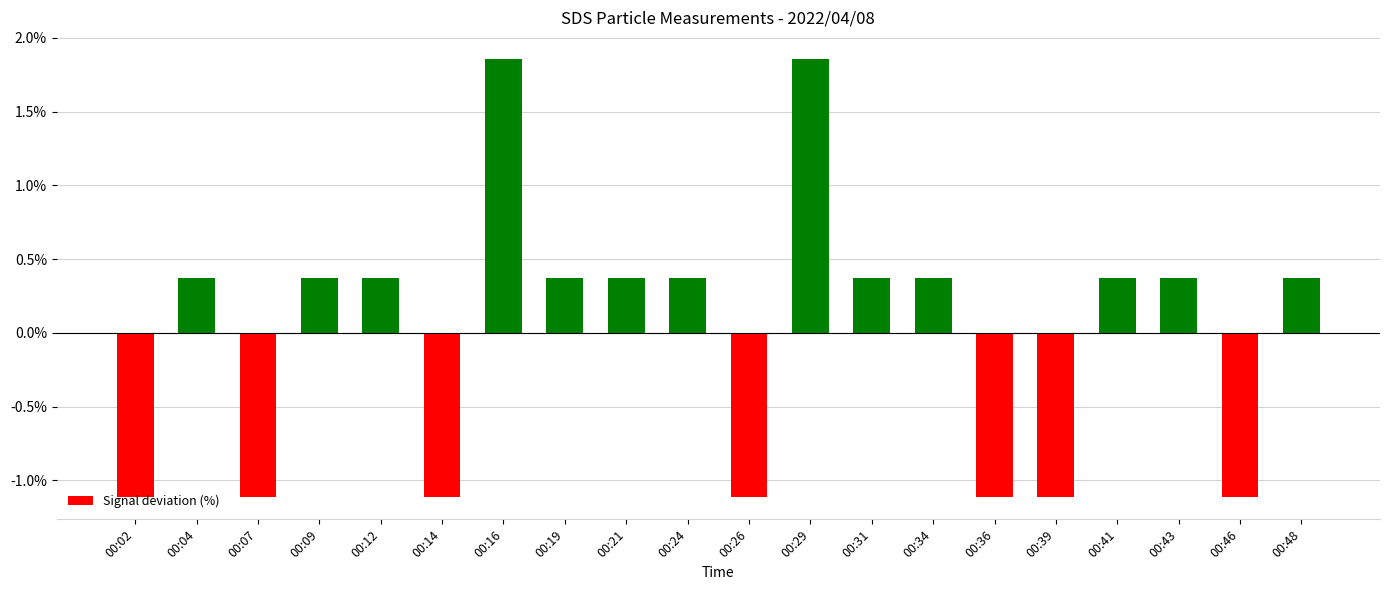

True or false: the data shows -1.1 at 00:39.

True